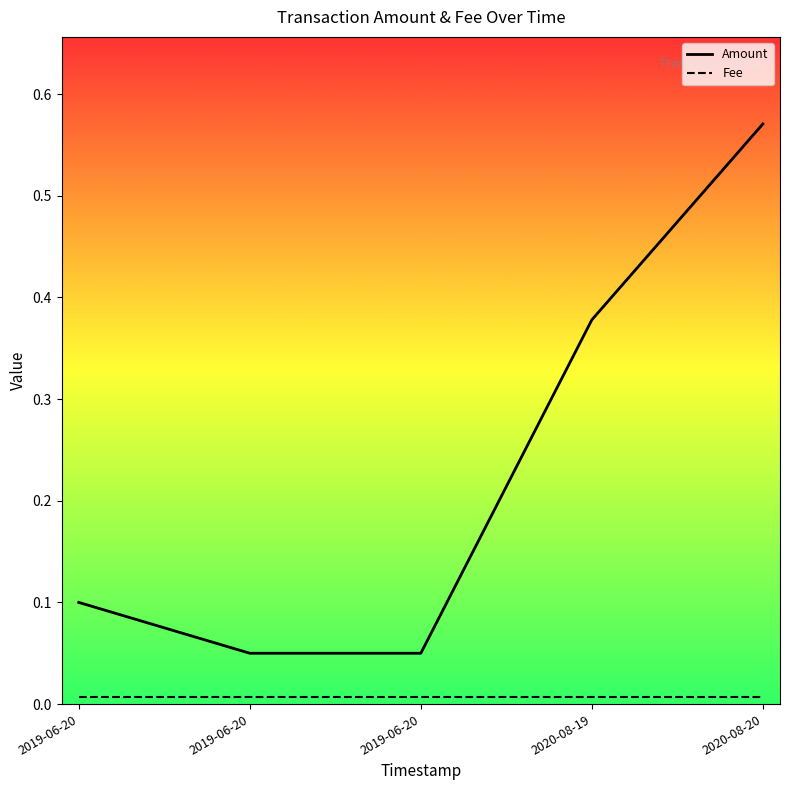

Which series has the largest total across all categories?

Amount